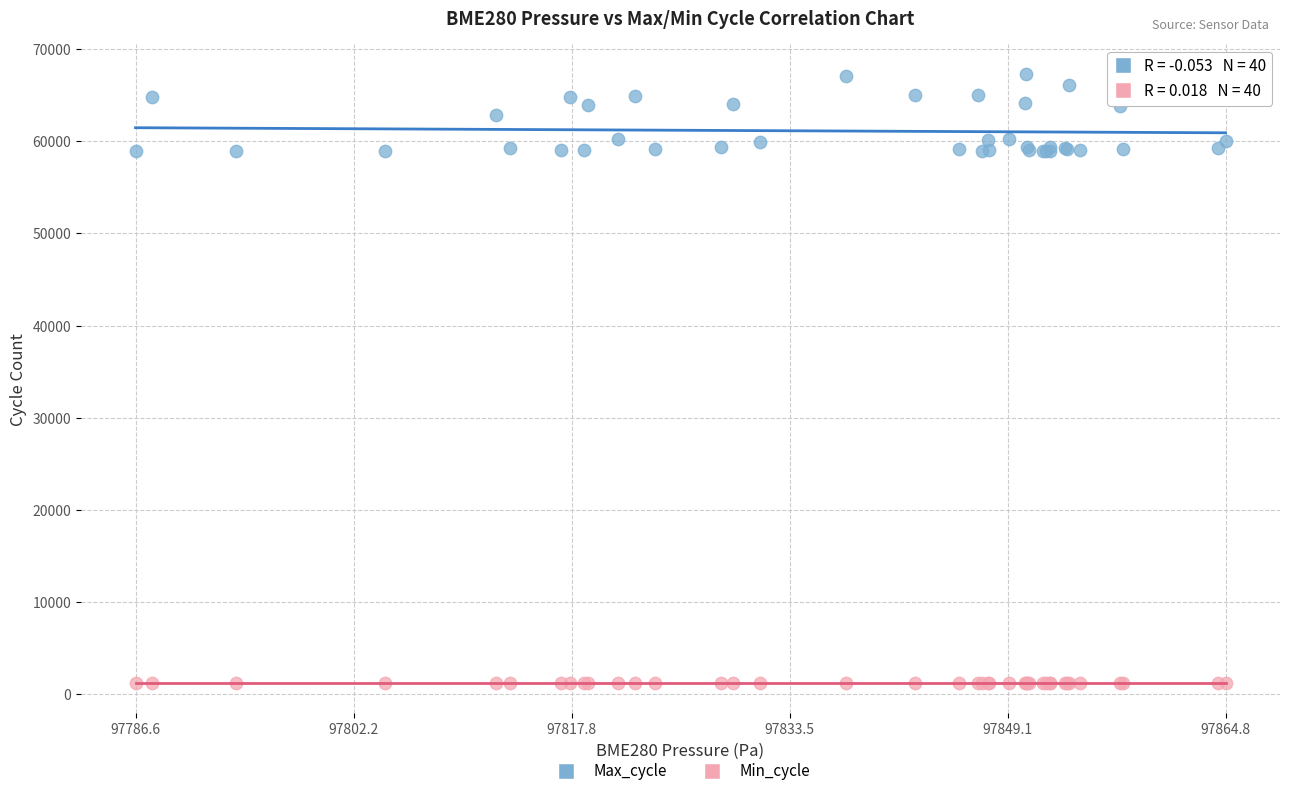

Which series has the widest spread of Y values?

Max_cycle